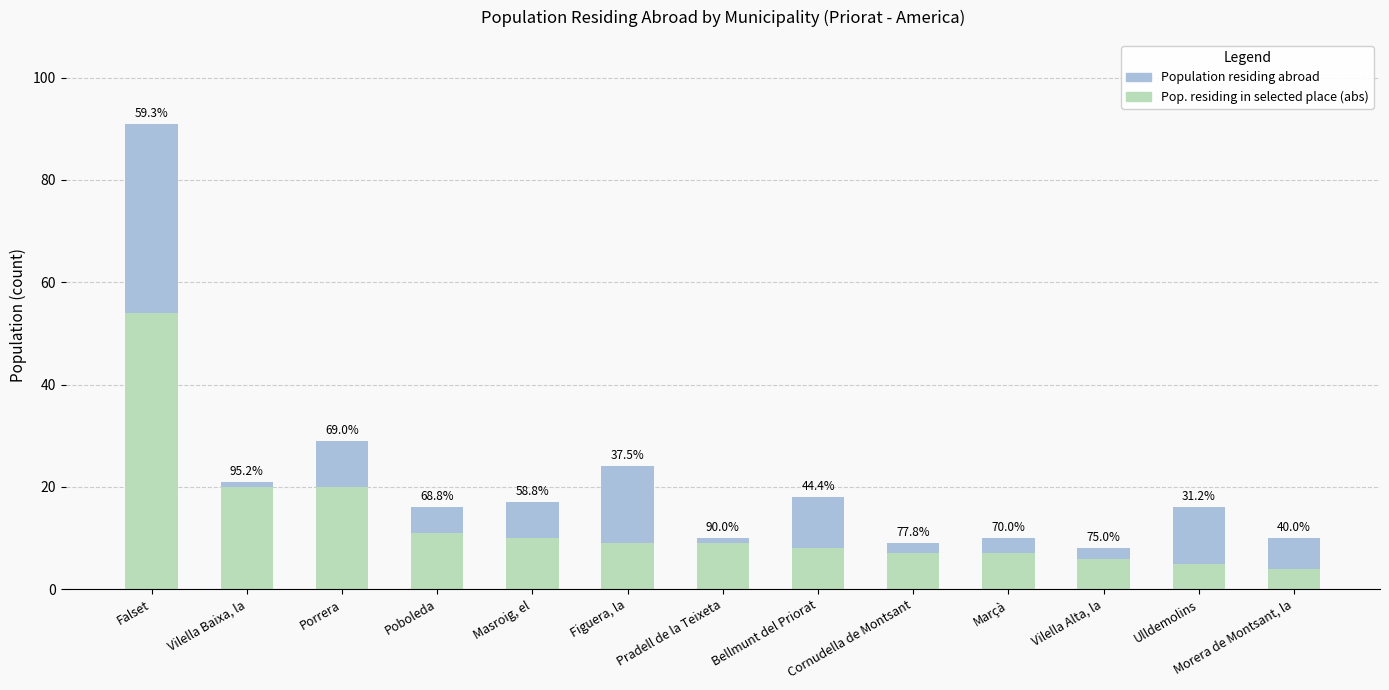

Reading left to right, list all the values displayed in this chart.

Population residing abroad: 91	21	29	16	17	24	10	18	9	10	8	16	10
Pop. in selected place (abs): 54	20	20	11	10	9	9	8	7	7	6	5	4